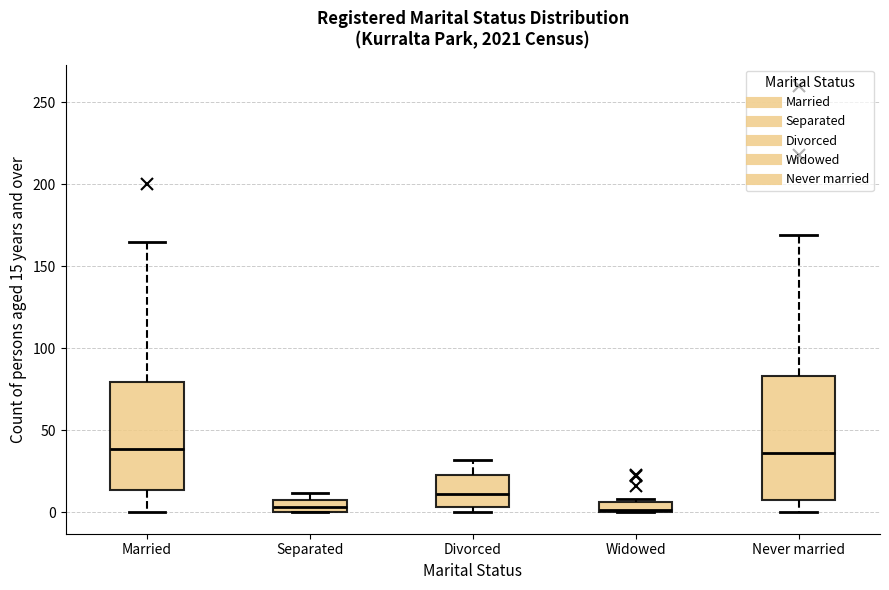

Where is the upper edge of the box for Married on the y-axis? The values are not printed on the chart, so give them approximately, as read against the axis.

80